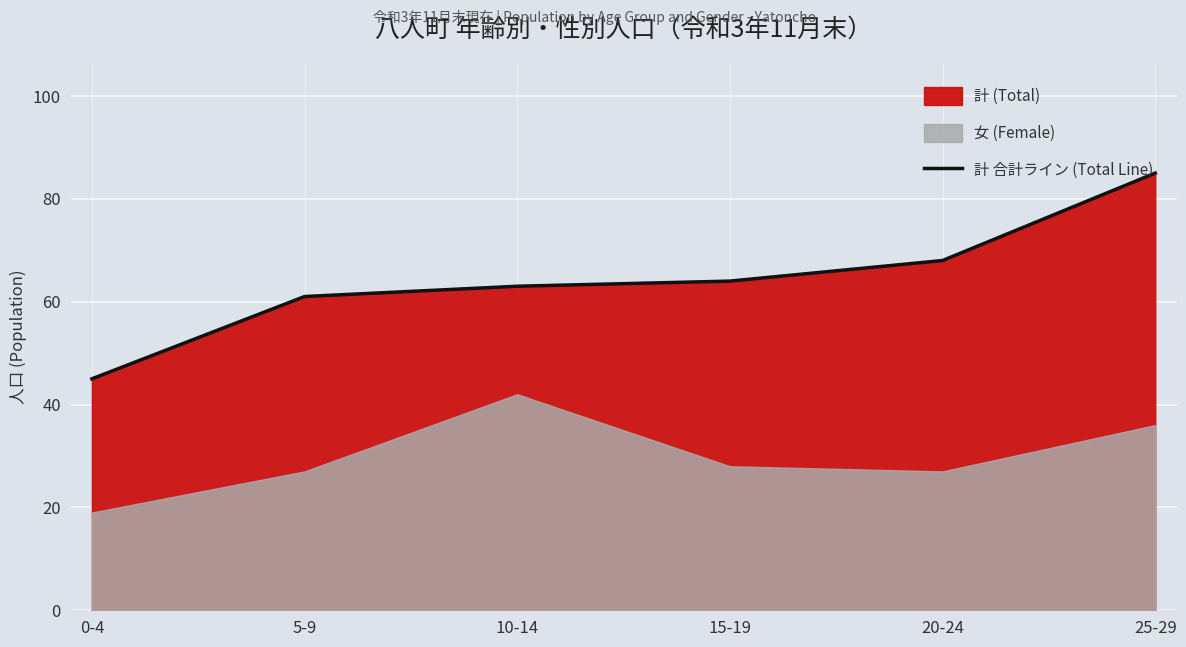

True or false: there are more than 1 points higher than both neighbors.

False